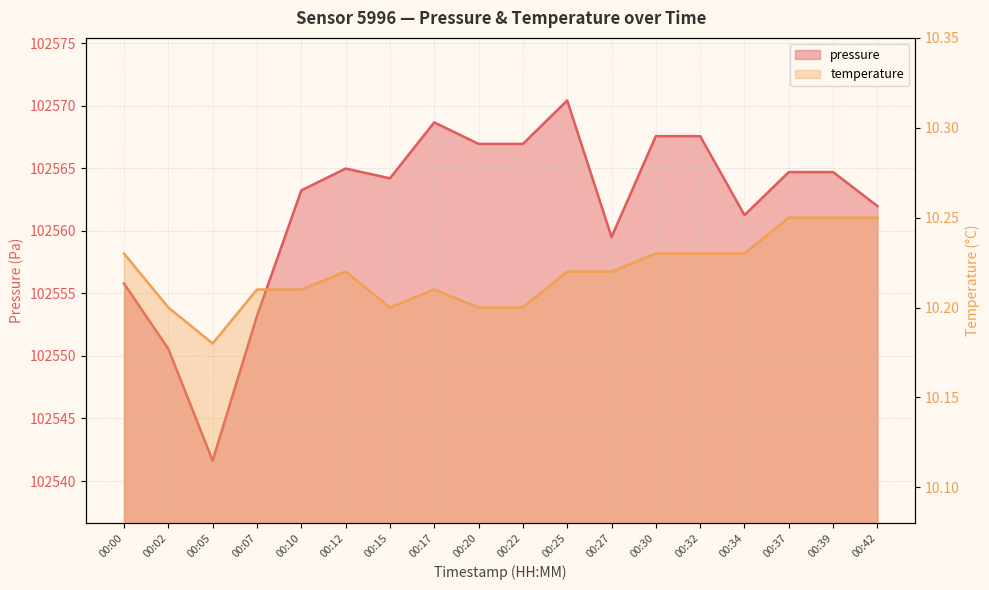

List the series in order of their peak value, lowest first.

temperature, pressure